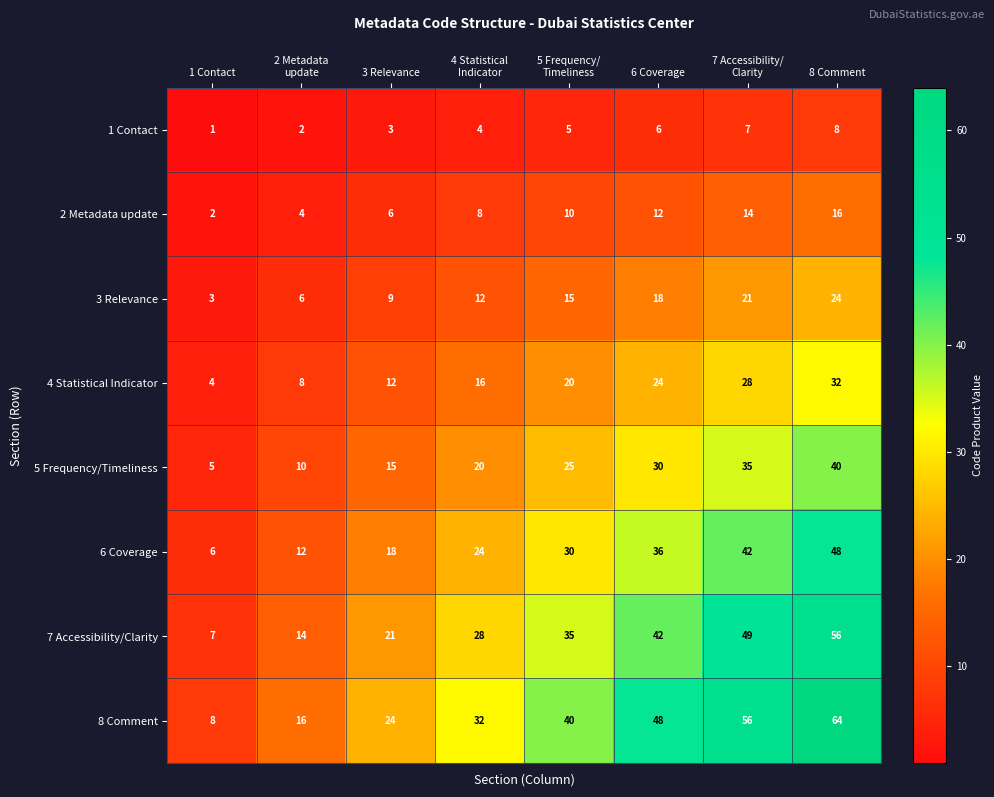

Read the 7 Accessibility/Clarity value at 6 Coverage, to the nearest 10.

40